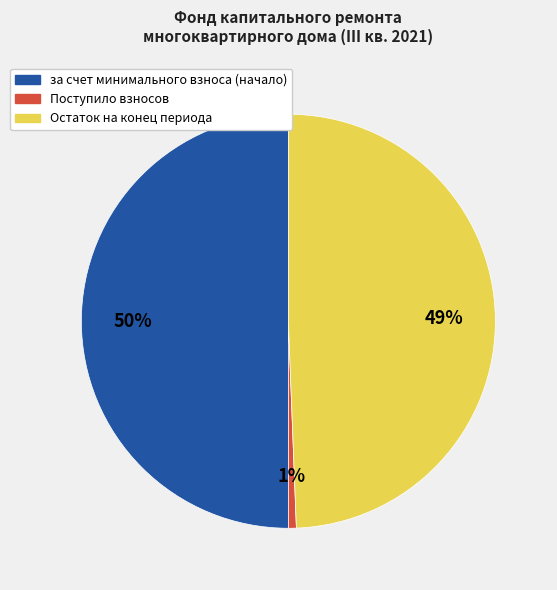

To the nearest percent, what is the difference between the largest and smallest slice percentages?

49%